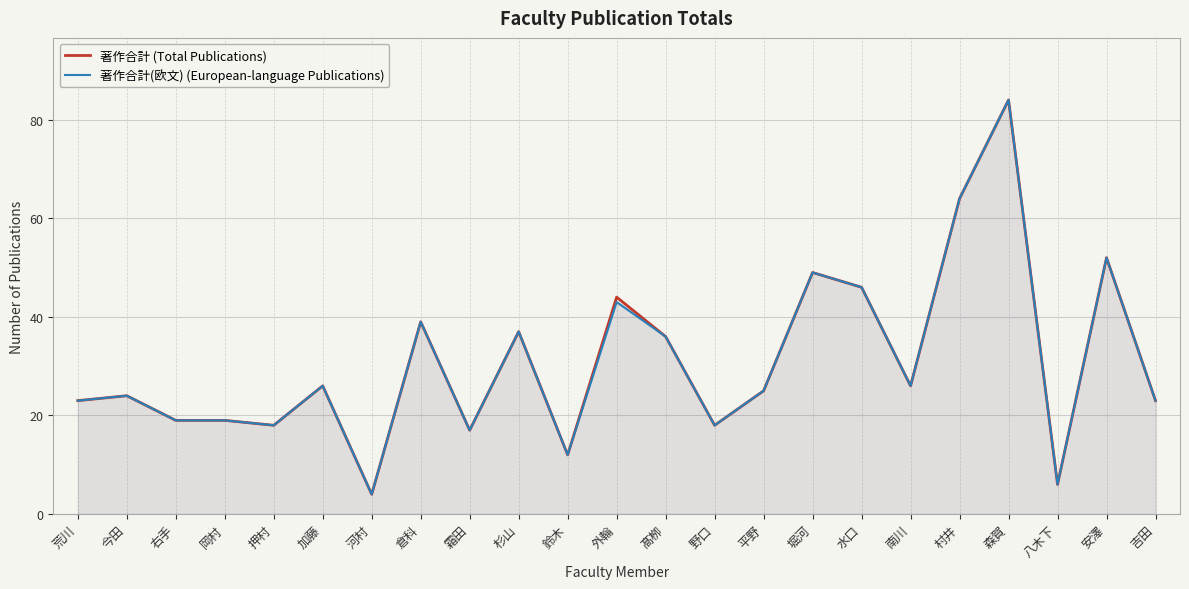

What is the lowest value of the 著作合計(欧文) (European-language Publications) series?

4